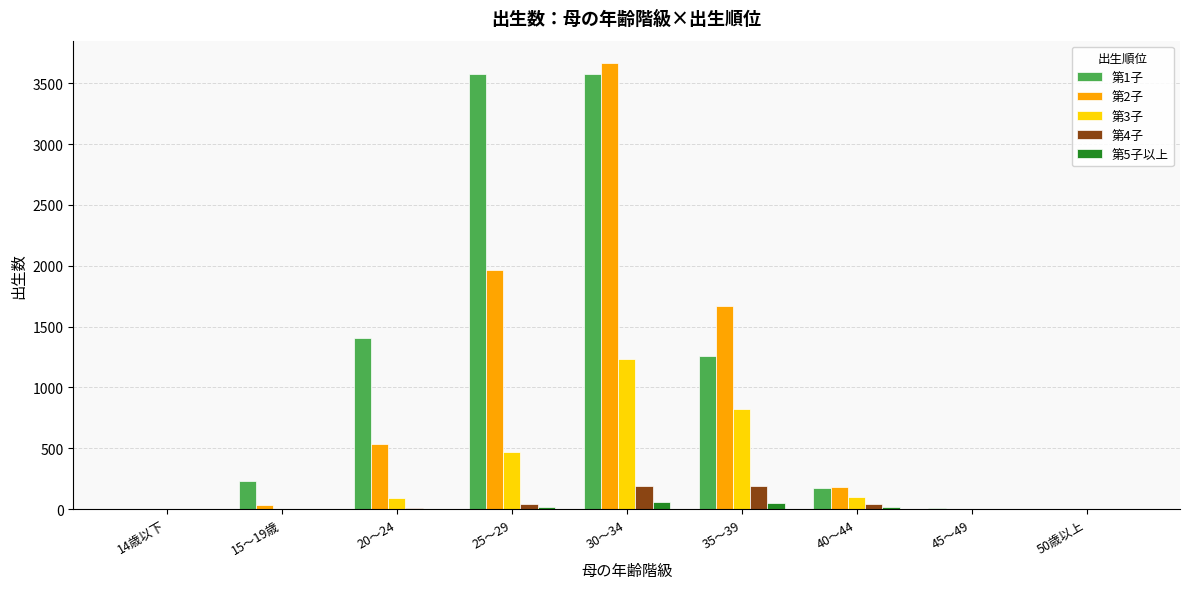

The value of 第3子 at 25～29 is 471. True or false?

True